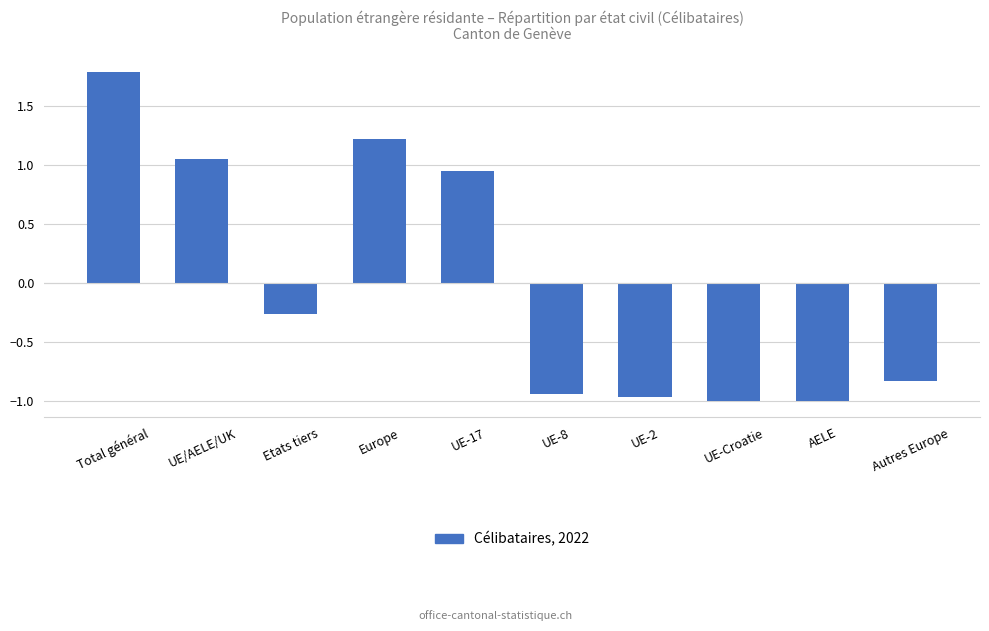

What is the sum of the values at UE-2 and Etats tiers?

-1.2